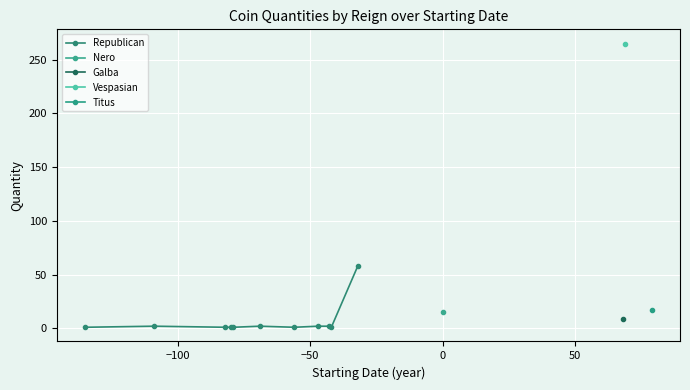

True or false: there are more than 0 points higher than both neighbors.

True